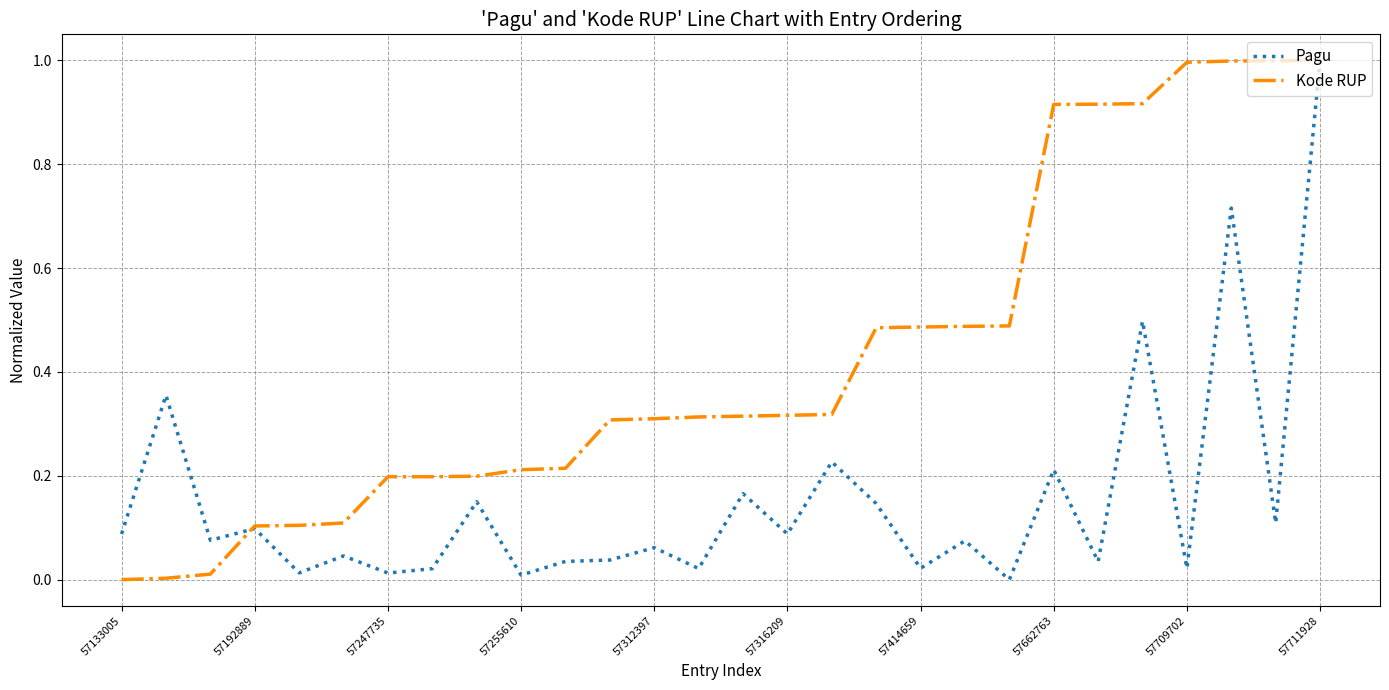

What is the maximum value for Kode RUP?

1.0